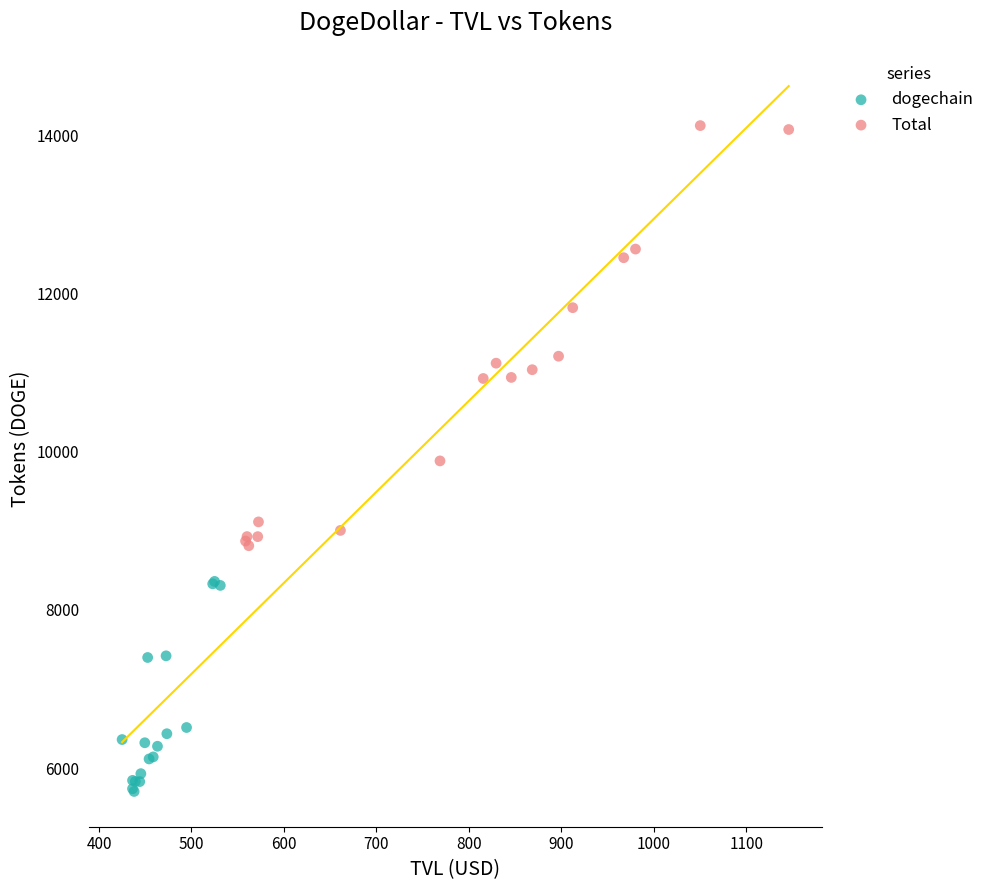

Which series has the largest Y range (max minus min)?

Total